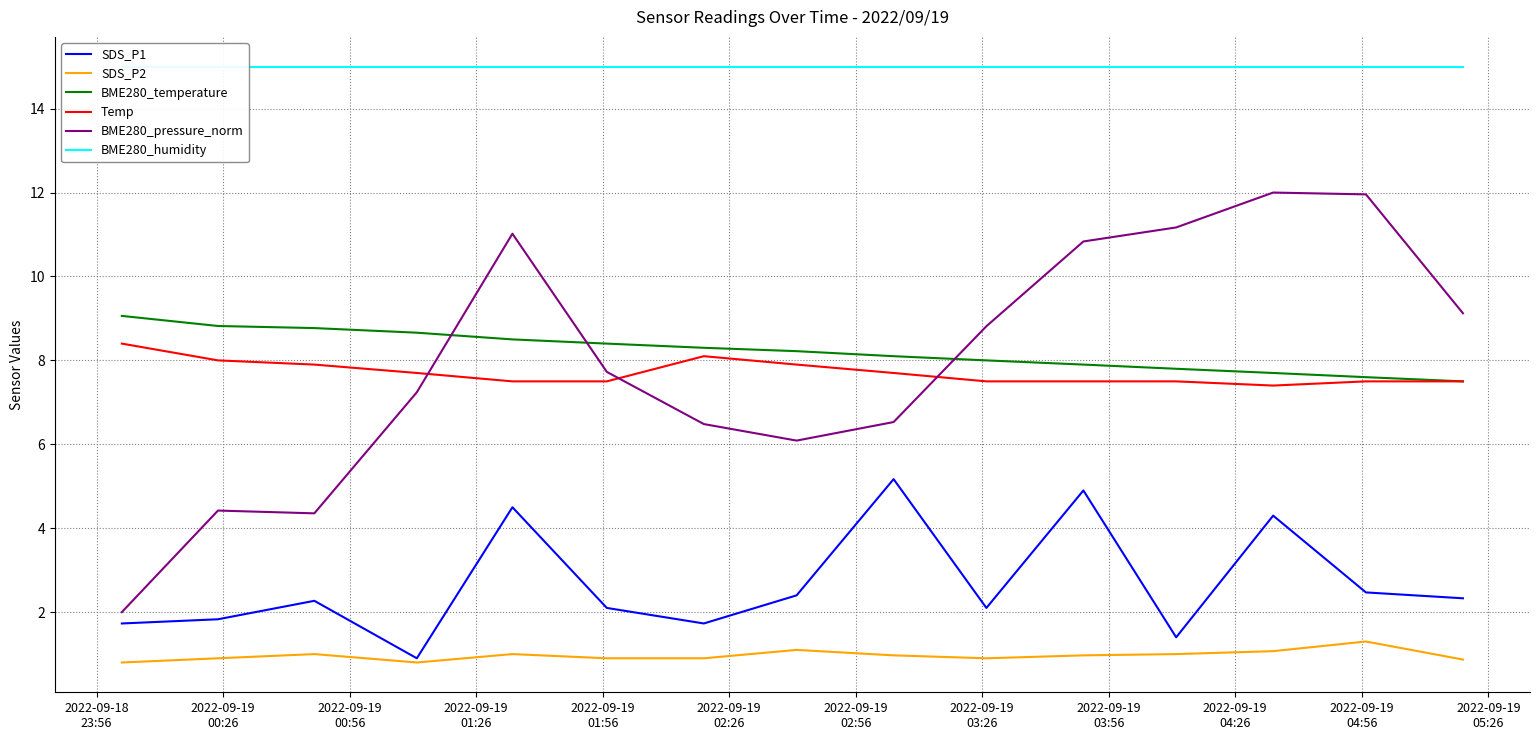

What is the minimum value for SDS_P1?

0.9